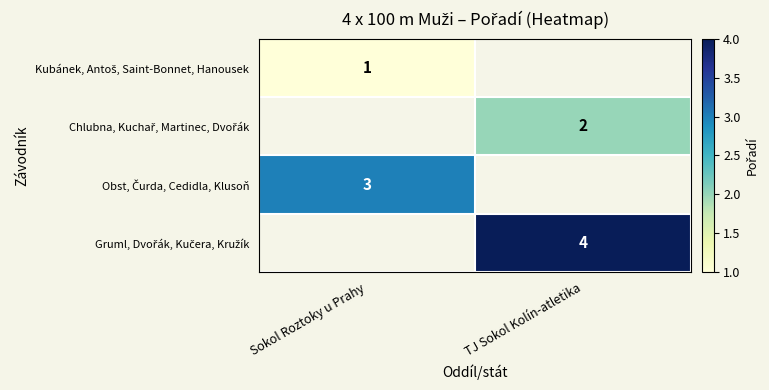

The Gruml, Dvořák, Kučera, Kružík series shows 4.0 at TJ Sokol Kolín-atletika. True or false?

True